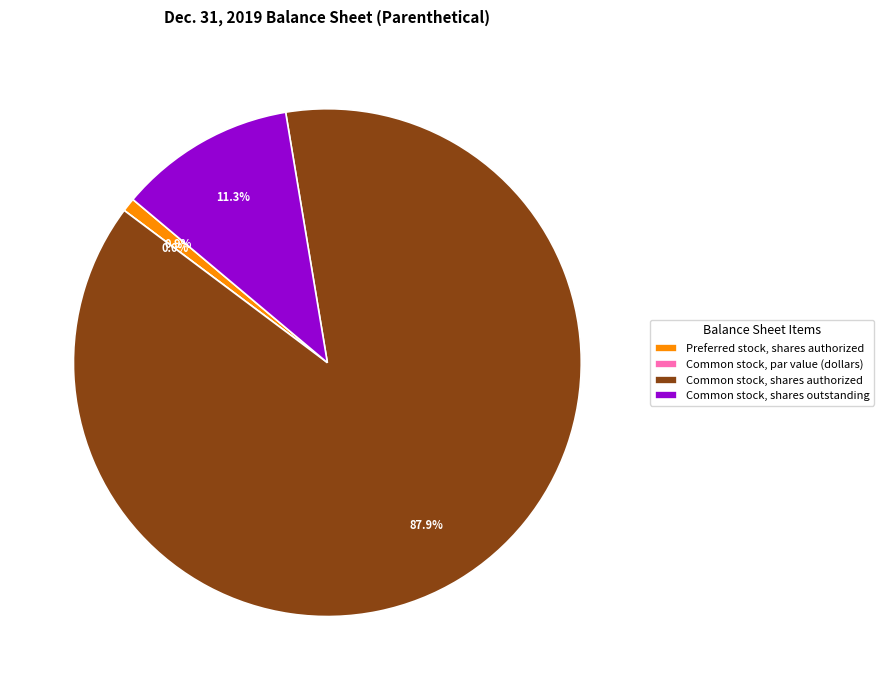

What is the largest slice in the pie chart?

Common stock, shares authorized